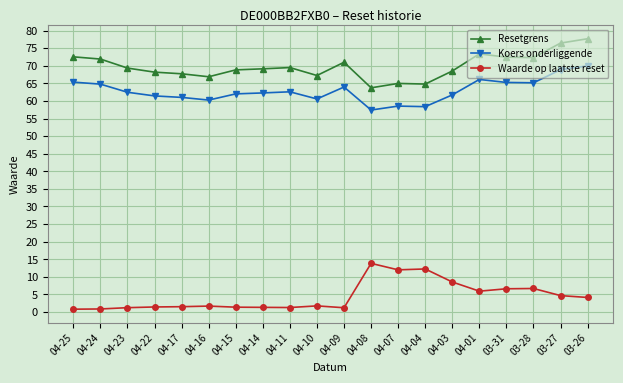

What is the label of the 17th point from the right?

04-22